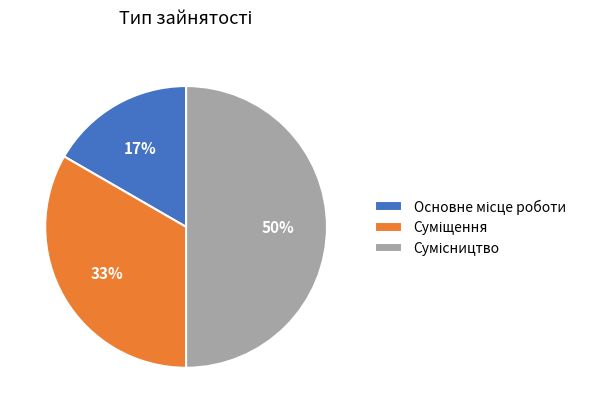

To the nearest percent, what is the difference between the largest and smallest slice percentages?

33%